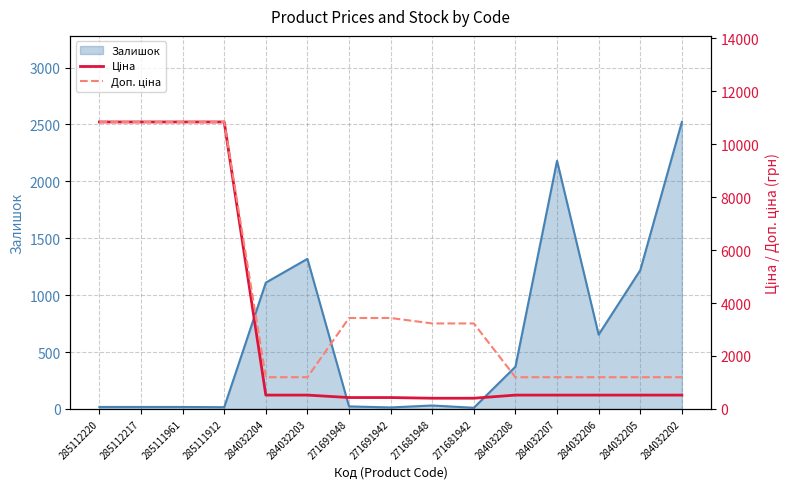

True or false: Залишок has a value of 17 at 285111961.

True